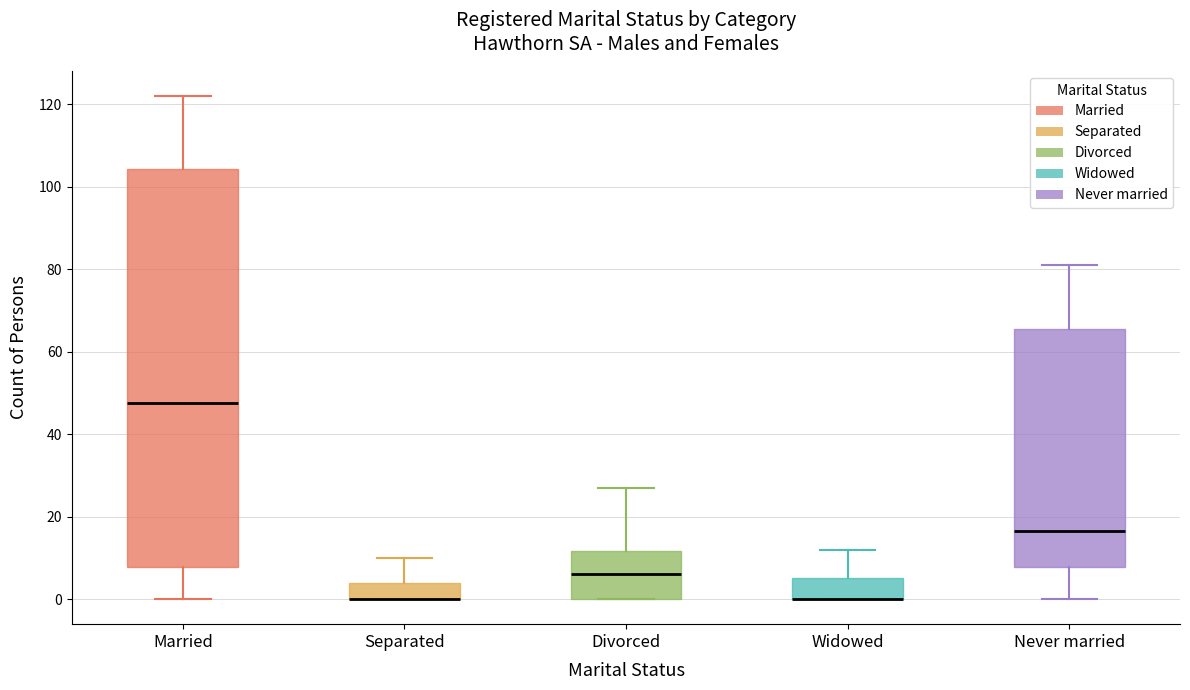

Reading left to right, read every box against the y-axis: the position of its median line, the range the box covers, and the ends of its whiskers. The values are not printed on the chart, so give them approximately, as read against the axis.

Married: median 48, box 8 to 104, whiskers 0 to 122
Separated: median 0 (drawn on the box's lower edge), box 0 to 4, whiskers 0 to 10
Divorced: median 6, box 0 to 12, whiskers 0 to 28
Widowed: median 0 (drawn on the box's lower edge), box 0 to 6, whiskers 0 to 12
Never married: median 16, box 8 to 66, whiskers 0 to 82